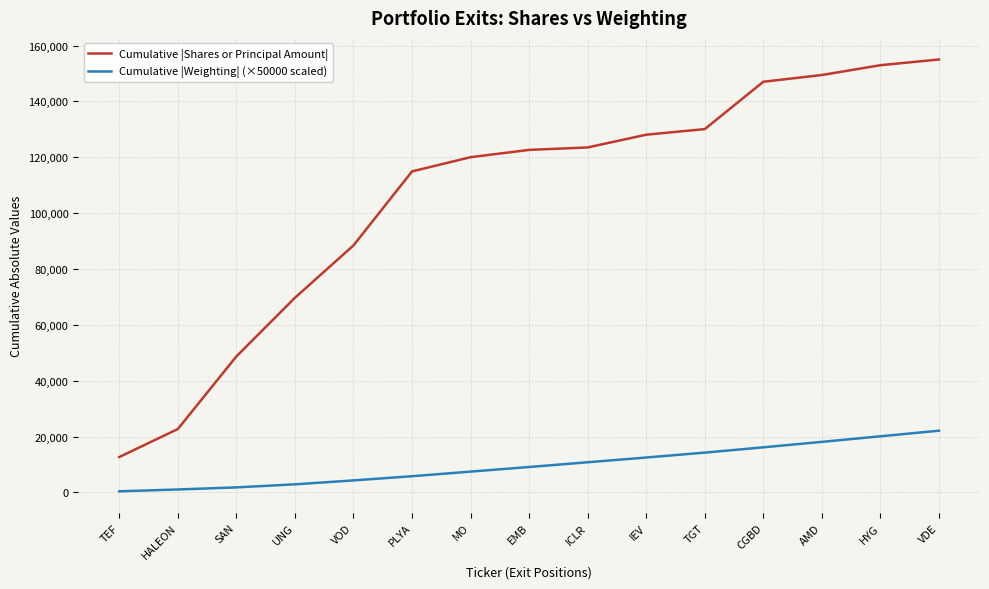

At which label is Cumulative |Shares or Principal Amount| closest to 83840?

VOD